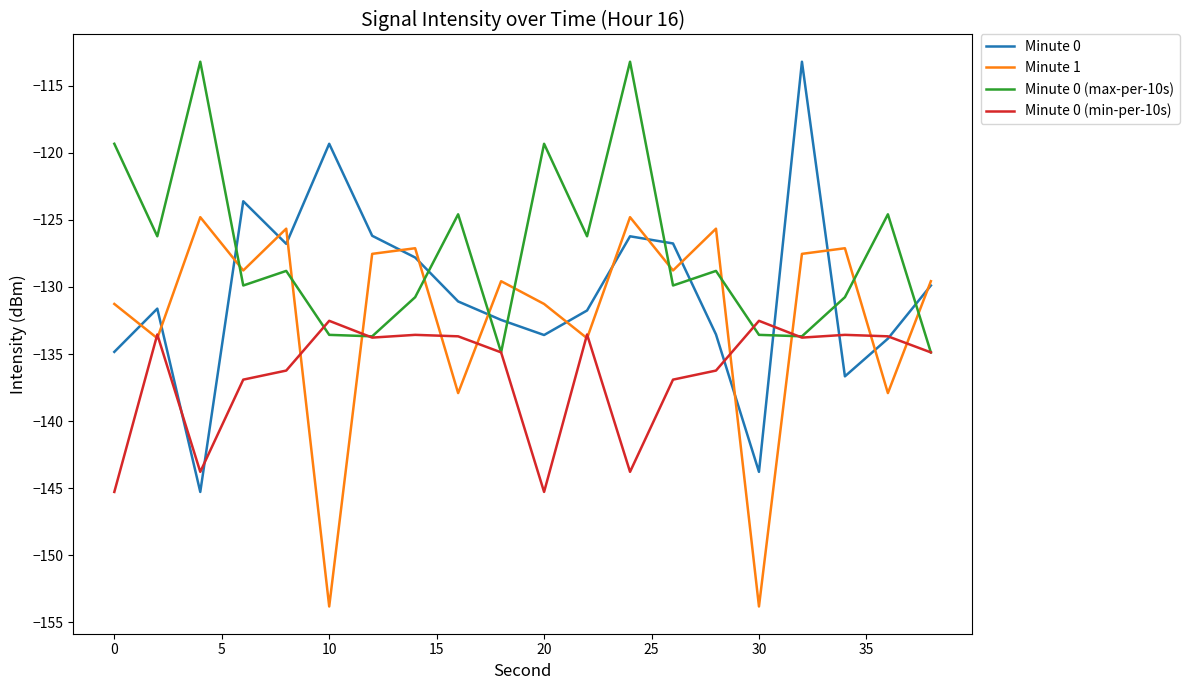

What is the minimum value for Minute 0?

-145.3